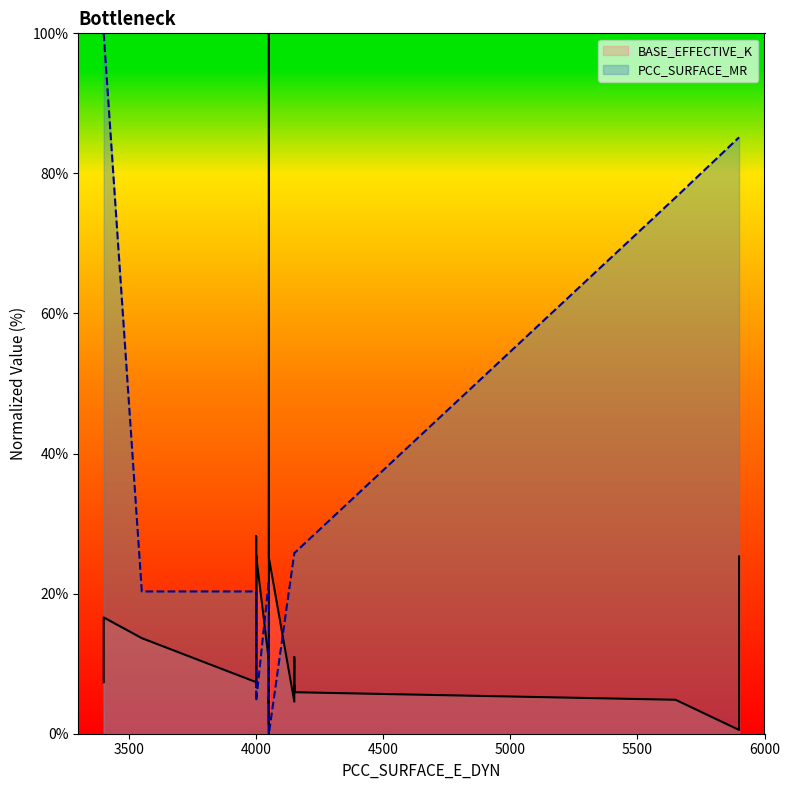

Which has a higher value, 4000 or 4150?

4150